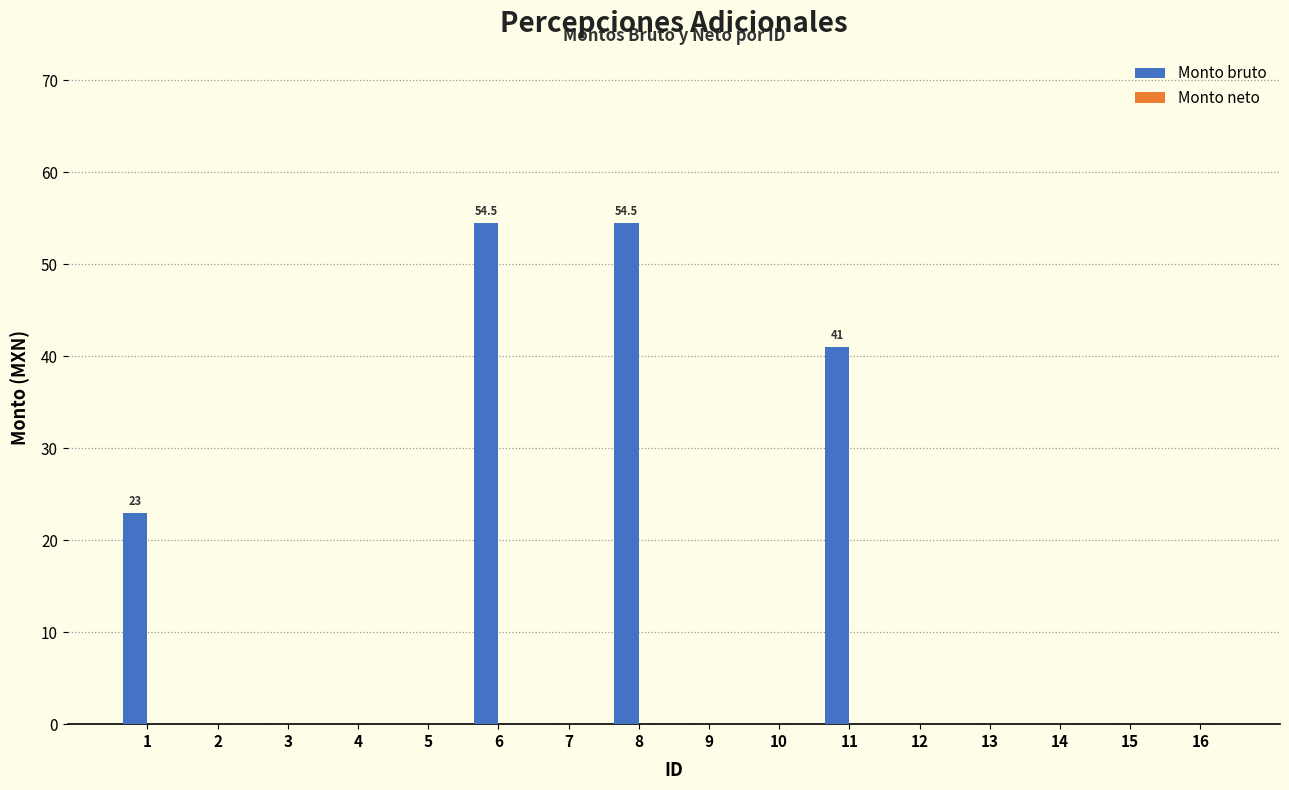

Reading left to right, what are all the values shown in this chart?

1=23.0	2=0.0	3=0.0	4=0.0	5=0.0	6=54.5	7=0.0	8=54.5	9=0.0	10=0.0	11=41.0	12=0.0	13=0.0	14=0.0	15=0.0	16=0.0